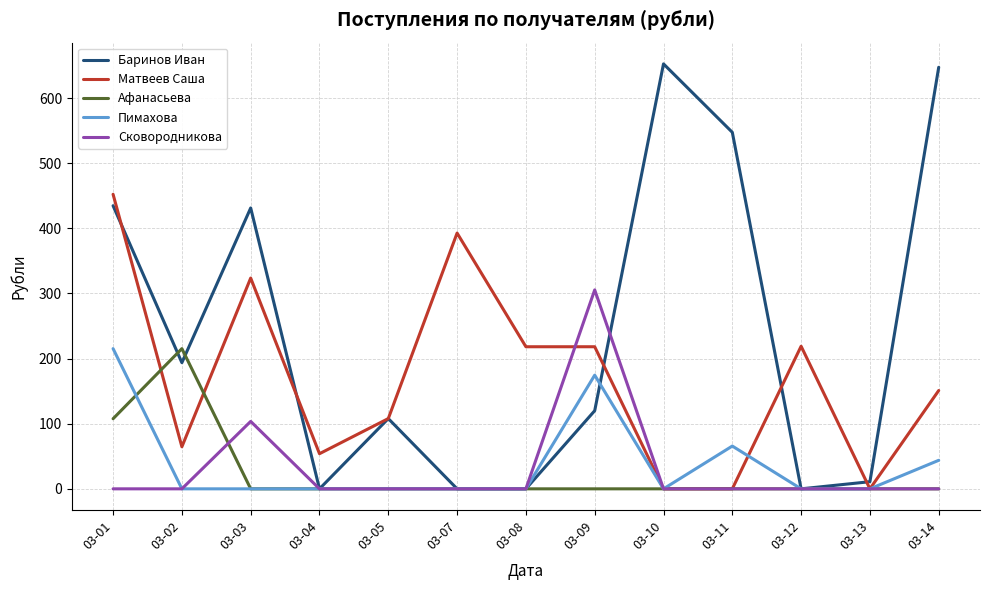

What is the average value of the Пимахова series?

38.4